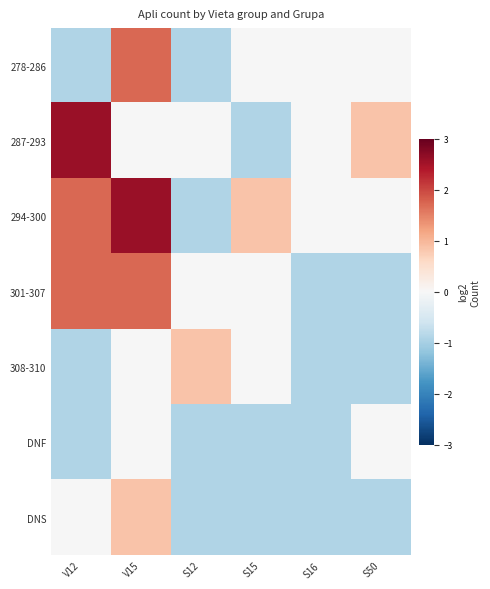

Reading left to right, extract all data points from this chart.

278-286: V12=-0.9	V15=1.7	S12=-0.9	S15=-0.0	S16=-0.0	S50=-0.0
287-293: V12=2.6	V15=-0.0	S12=-0.0	S15=-0.9	S16=-0.0	S50=0.9
294-300: V12=1.7	V15=2.6	S12=-0.9	S15=0.9	S16=-0.0	S50=-0.0
301-307: V12=1.7	V15=1.7	S12=-0.0	S15=-0.0	S16=-0.9	S50=-0.9
308-310: V12=-0.9	V15=-0.0	S12=0.9	S15=-0.0	S16=-0.9	S50=-0.9
DNF: V12=-0.9	V15=-0.0	S12=-0.9	S15=-0.9	S16=-0.9	S50=-0.0
DNS: V12=-0.0	V15=0.9	S12=-0.9	S15=-0.9	S16=-0.9	S50=-0.9